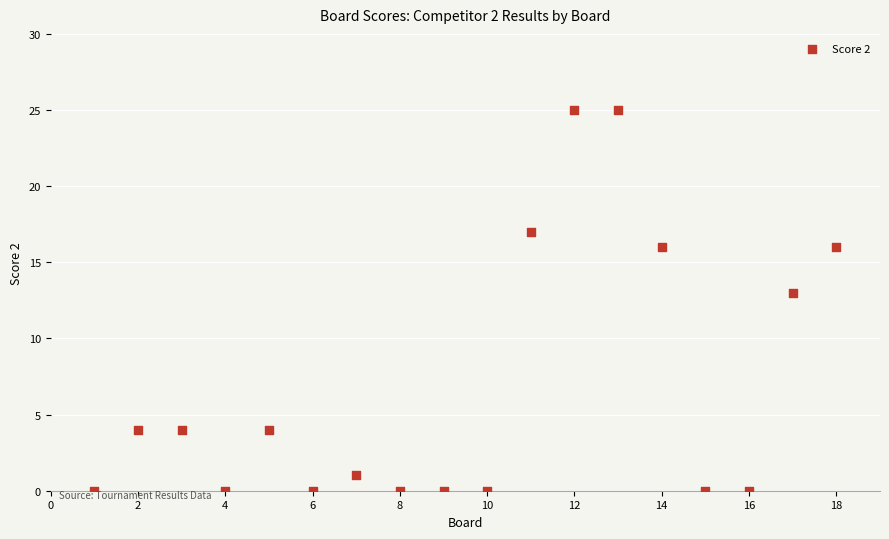

What Y value in the scatter plot is closest to 12?

13